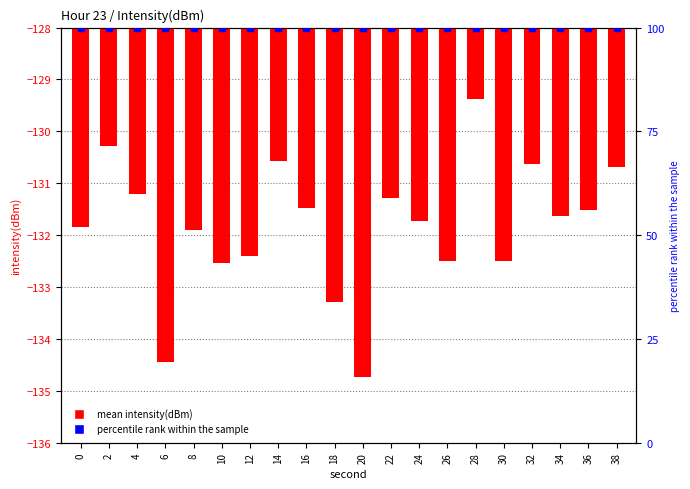

Which series contains the lowest Y value?

mean intensity(dBm)